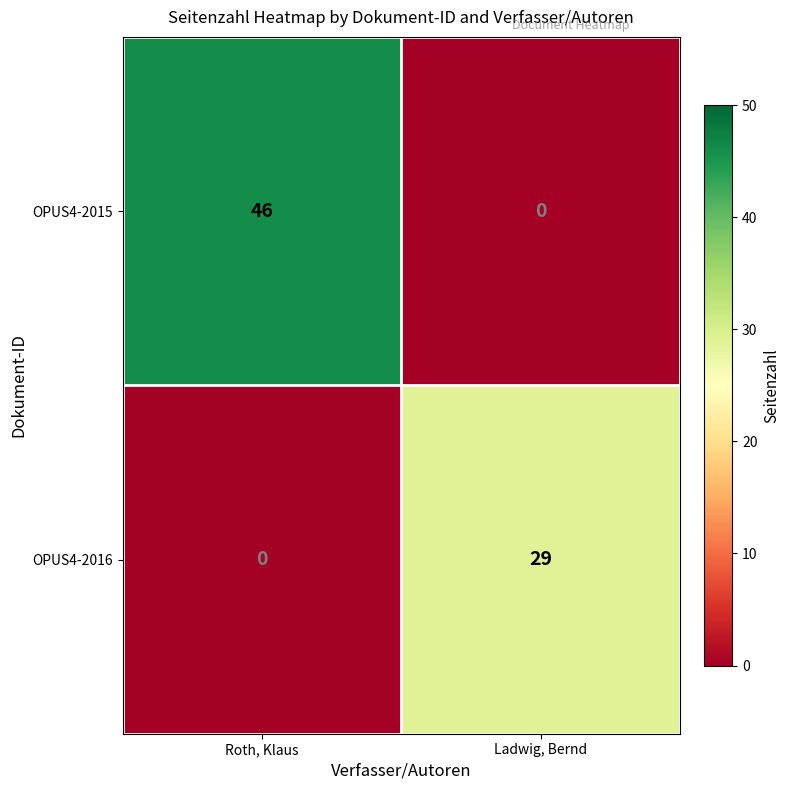

Reading left to right, what are all the values shown in this chart?

OPUS4-2015: Roth, Klaus=46	Ladwig, Bernd=0
OPUS4-2016: Roth, Klaus=0	Ladwig, Bernd=29